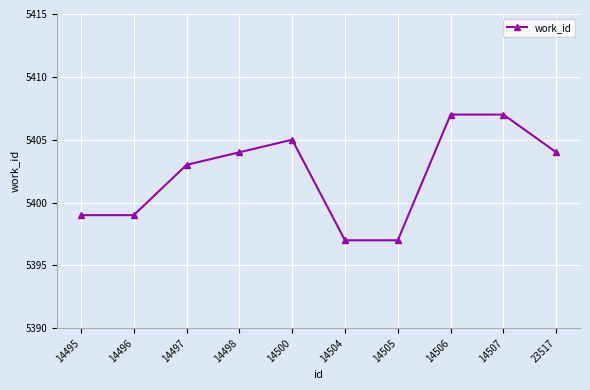

How many values are below 5404?

5